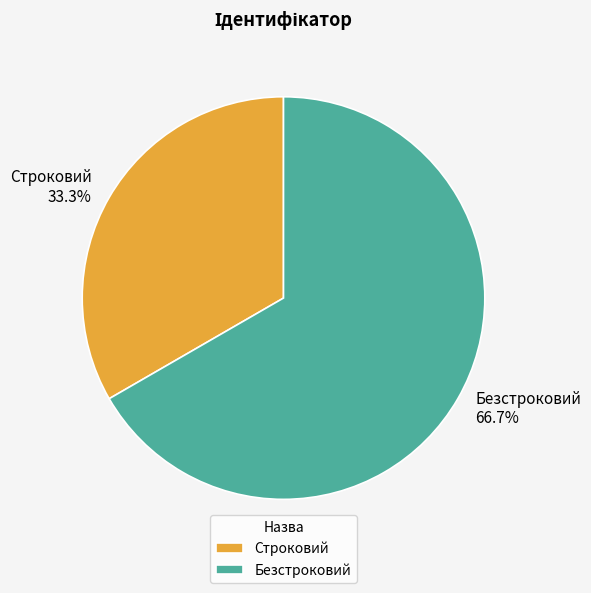

To the nearest percent, what is the combined percentage of Строковий and Безстроковий?

100%